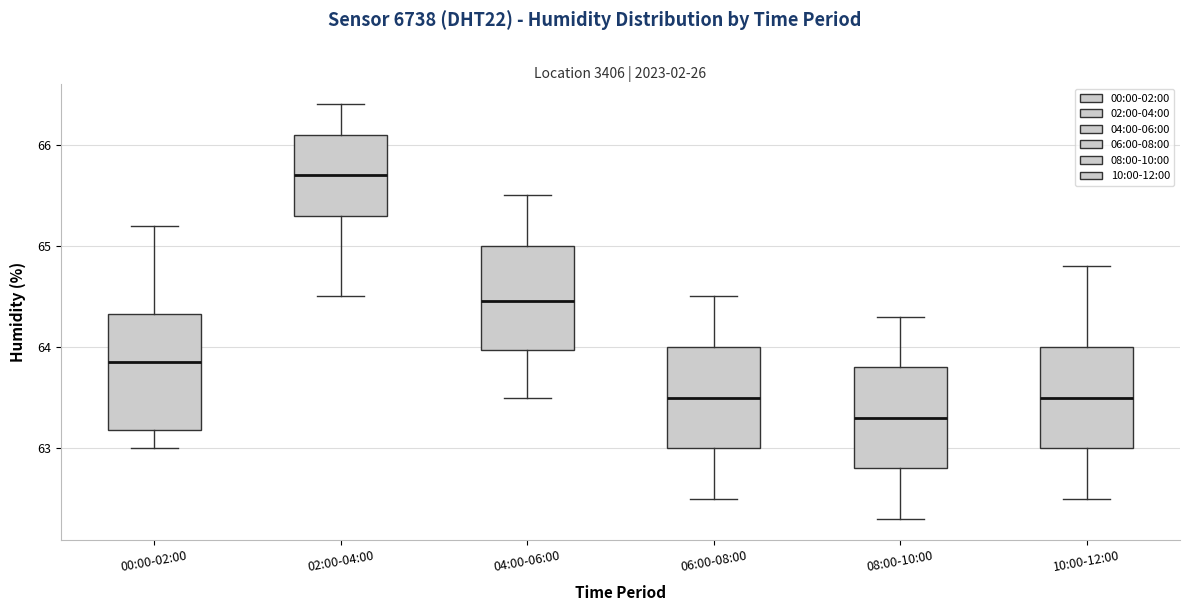

Reading left to right, transcribe this box plot: for each box, give where its median line is, the range the box spans, and where its two whiskers end, as read against the y-axis. The values are not printed on the chart, so give them approximately, as read against the axis.

00:00-02:00: median 63.9, box 63.2 to 64.3, whiskers 63.0 to 65.2
02:00-04:00: median 65.7, box 65.3 to 66.1, whiskers 64.5 to 66.4
04:00-06:00: median 64.5, box 64.0 to 65.0, whiskers 63.5 to 65.5
06:00-08:00: median 63.5, box 63.0 to 64.0, whiskers 62.5 to 64.5
08:00-10:00: median 63.3, box 62.8 to 63.8, whiskers 62.3 to 64.3
10:00-12:00: median 63.5, box 63.0 to 64.0, whiskers 62.5 to 64.8